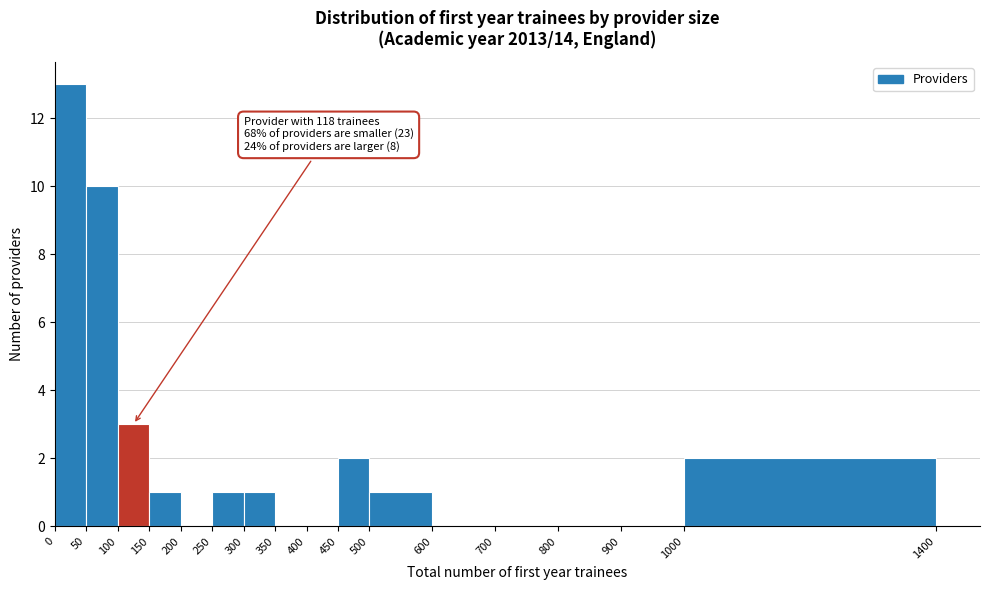

Over which range of the x-axis is the bar tallest?

0 to 50